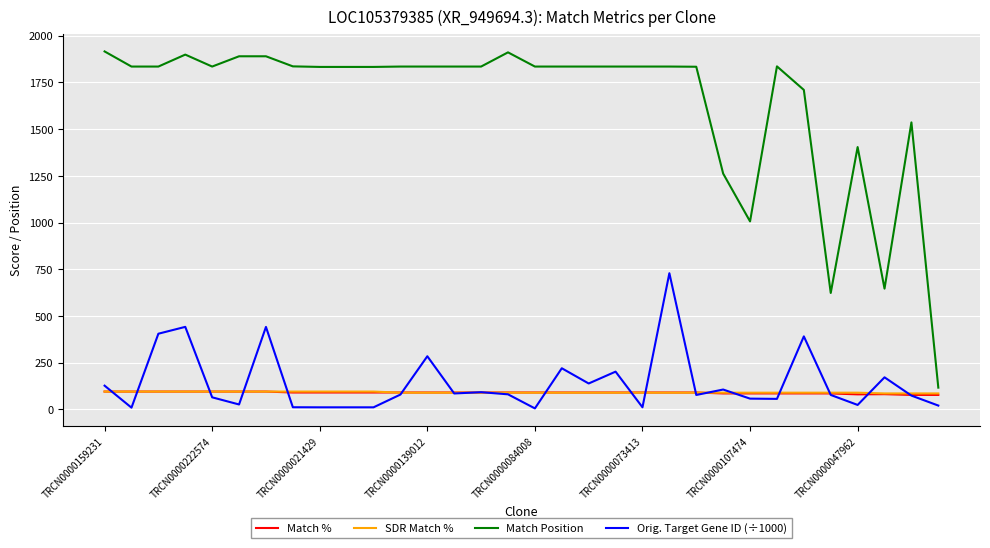

What is the maximum value shown in the chart?

1916.0